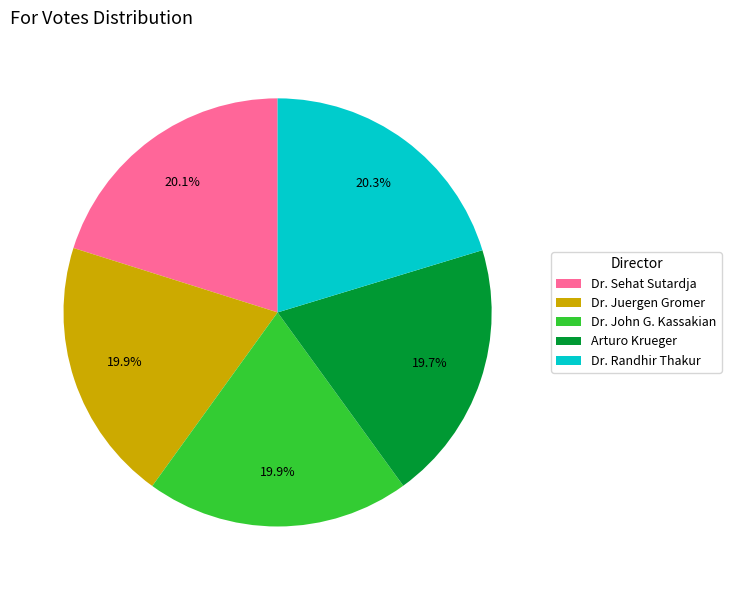

The Arturo Krueger slice represents 31% of the pie. True or false?

False